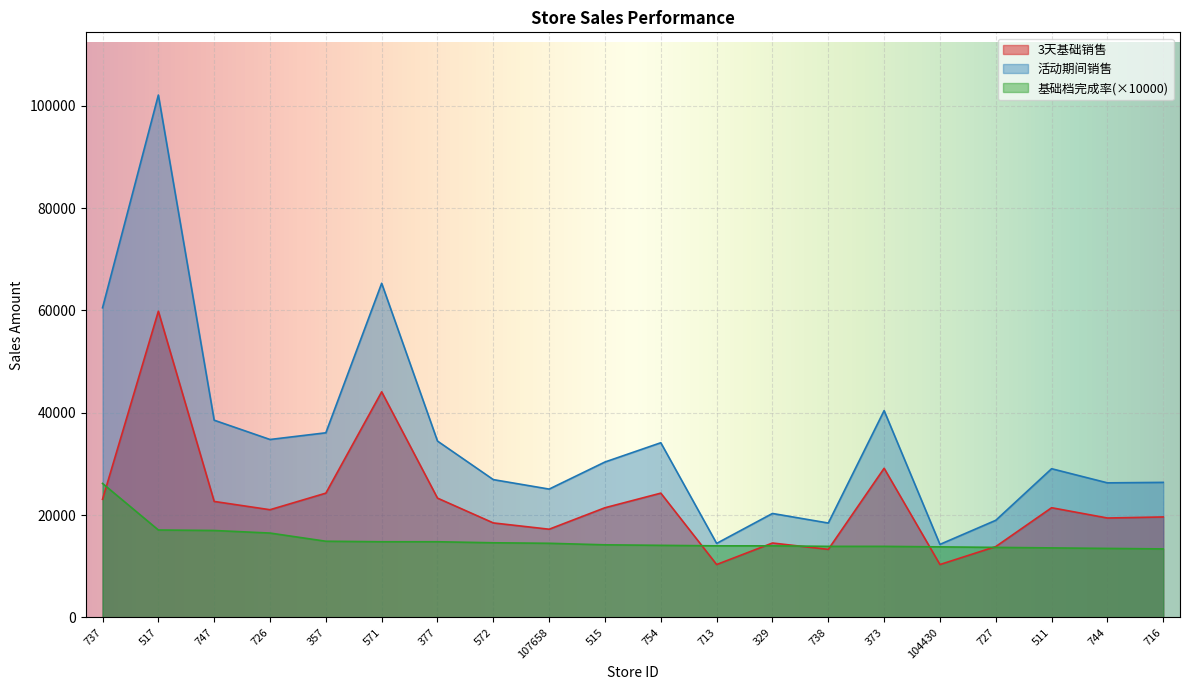

What is the average value of the 活动期间销售 series?

34859.2